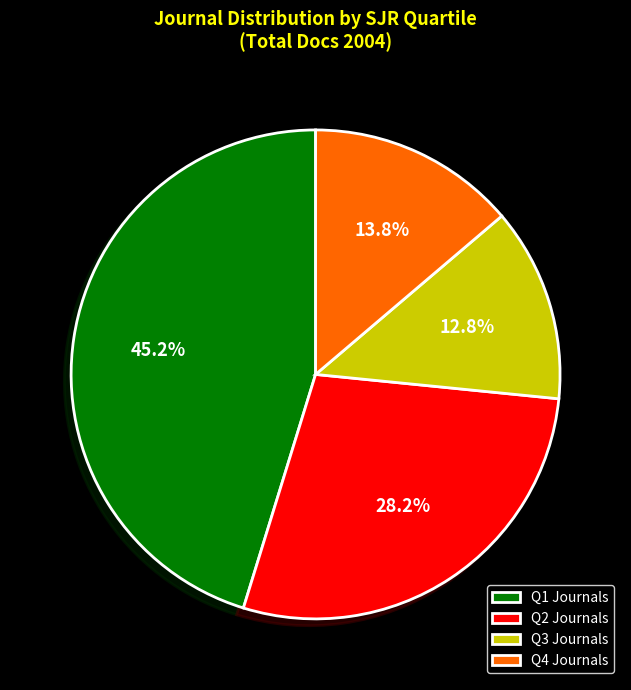

What percentage is NOT represented by Q1 Journals?

54.8%